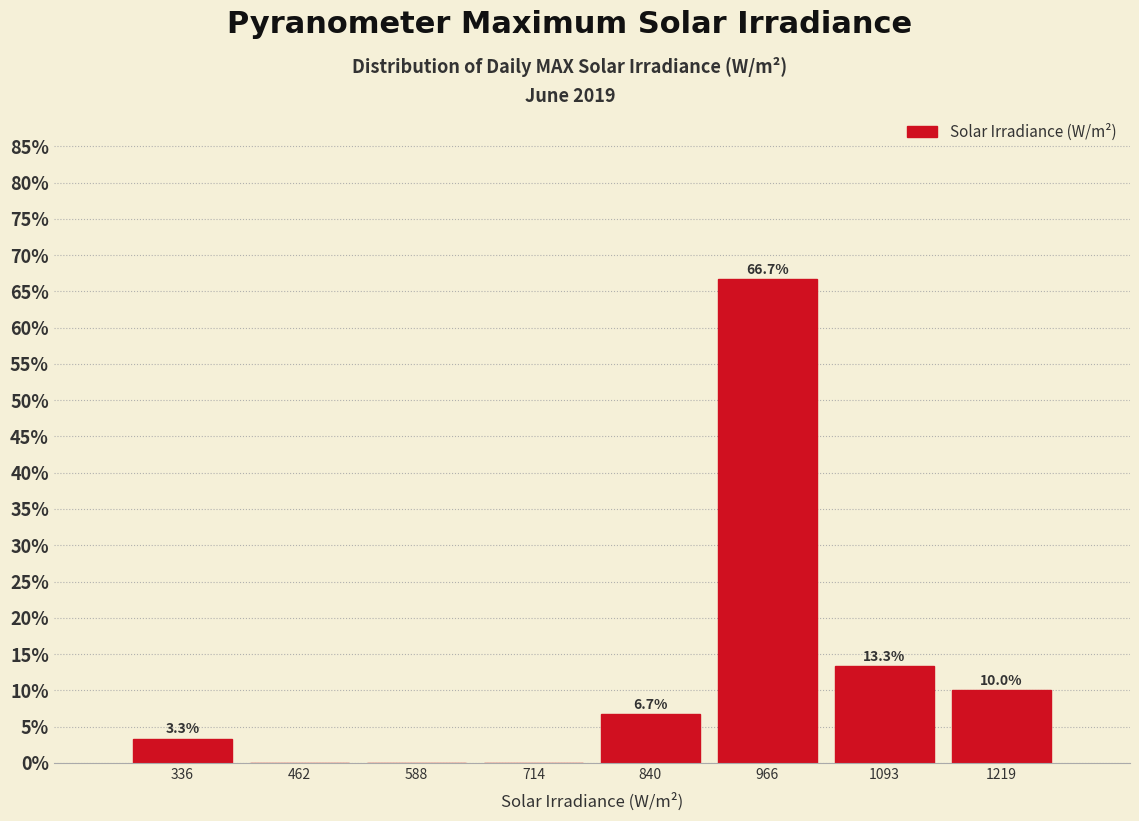

Over which range of the x-axis is the bar tallest?

900 to 1040